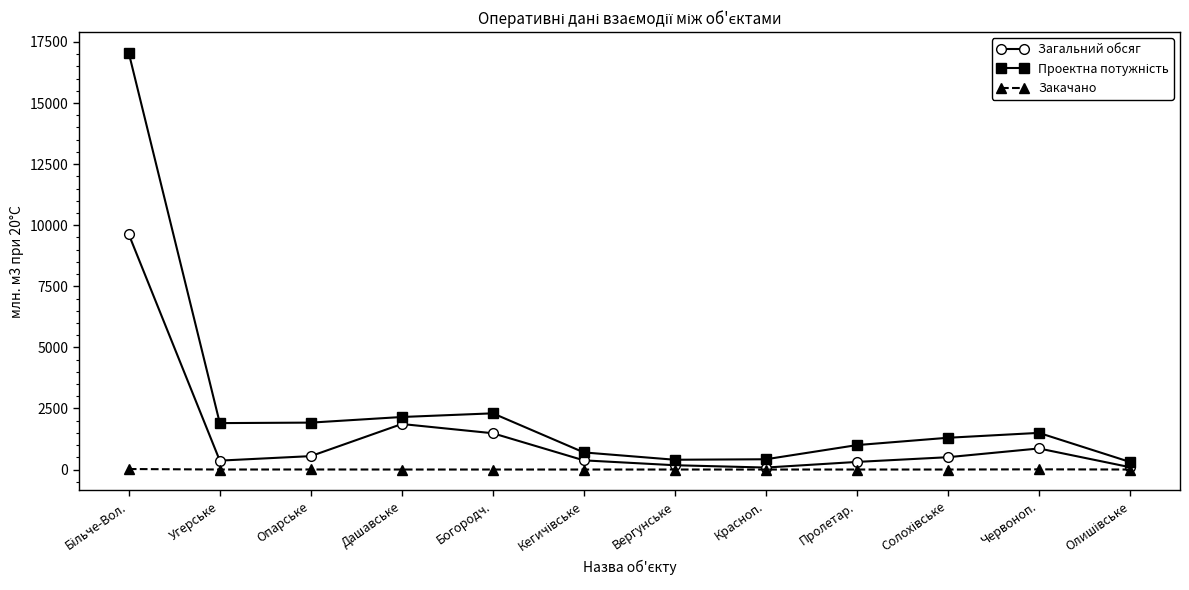

At which category does Загальний обсяг reach its first local peak?

Дашавське